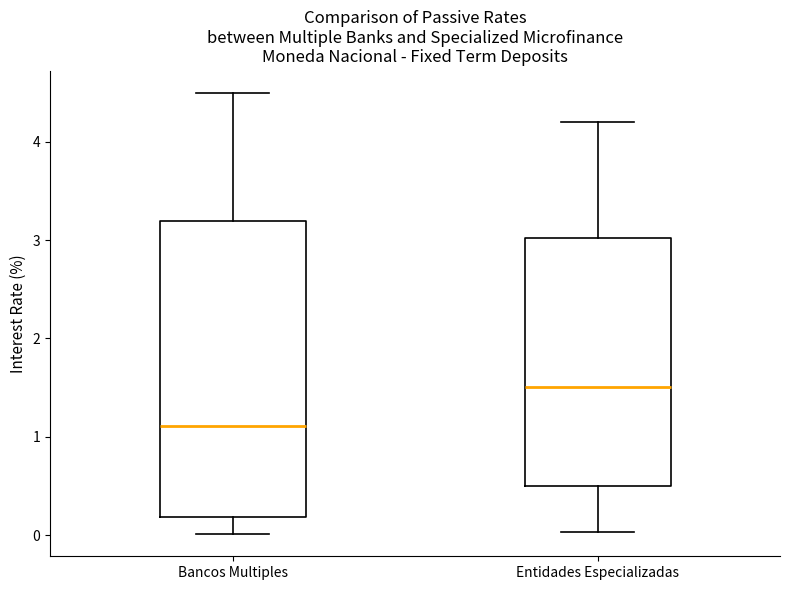

Reading left to right, transcribe this box plot: for each box, give where its median line is, the range the box spans, and where its two whiskers end, as read against the y-axis. The values are not printed on the chart, so give them approximately, as read against the axis.

Bancos Multiples: median 1.1, box 0.2 to 3.2, whiskers 0.0 to 4.5
Entidades Especializadas: median 1.5, box 0.5 to 3.0, whiskers 0.0 to 4.2